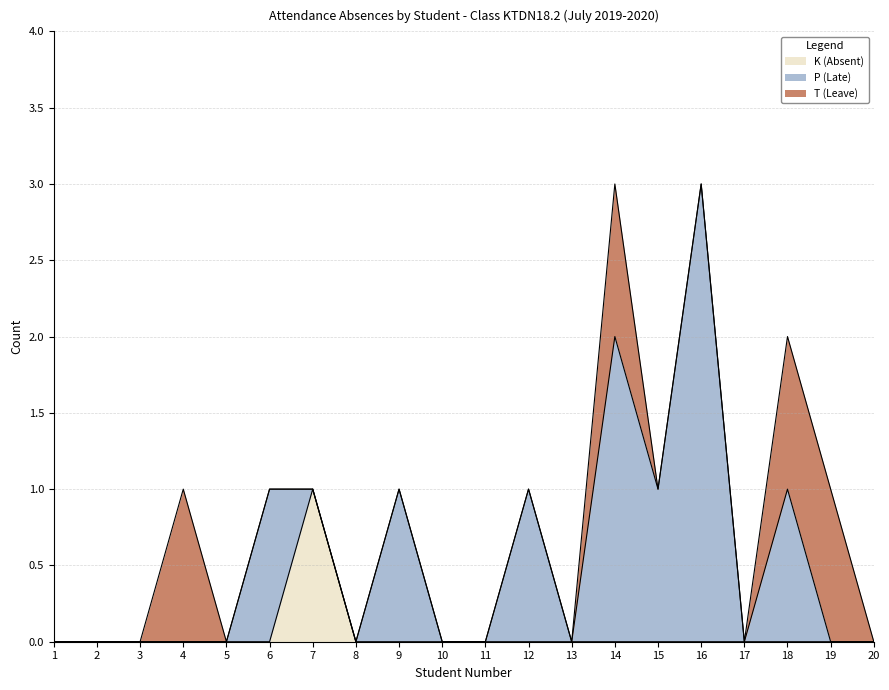

What is the difference between the second highest and minimum values in the T (Leave) series?

1